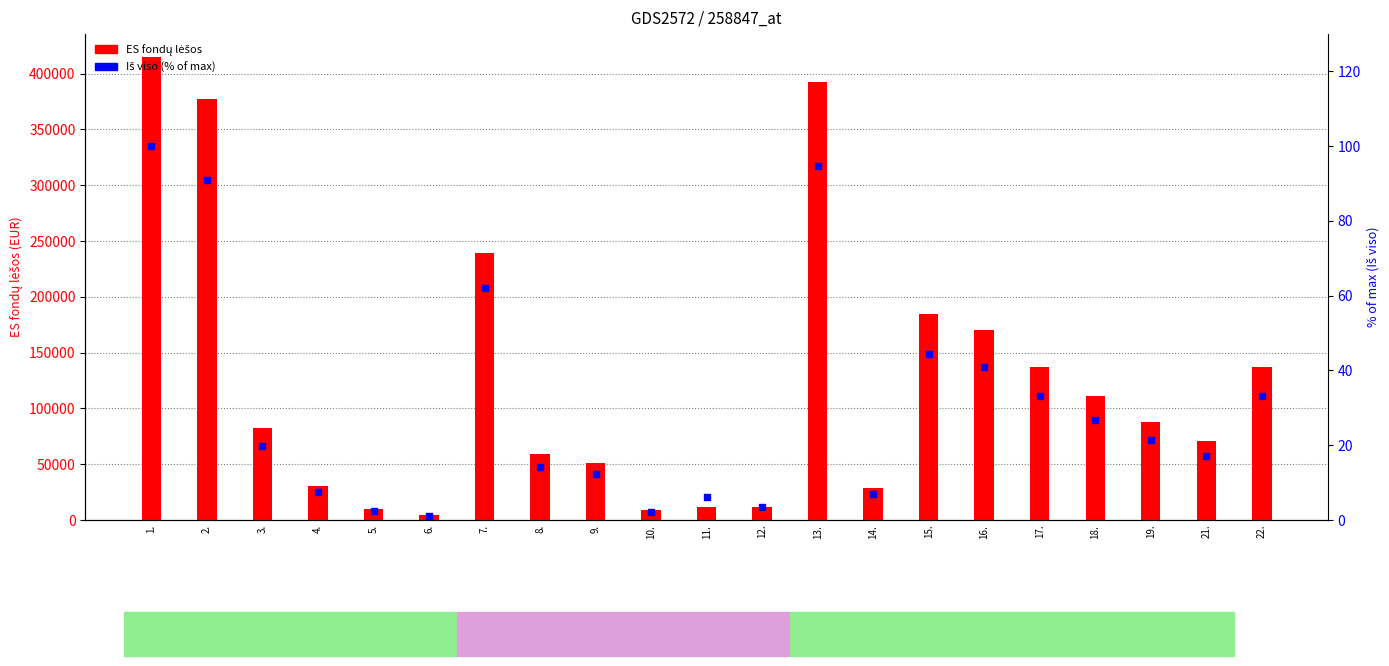

Is the value of ES fondų lėšos at 21. greater than the value of Iš viso (% of max) at 1.?

Yes